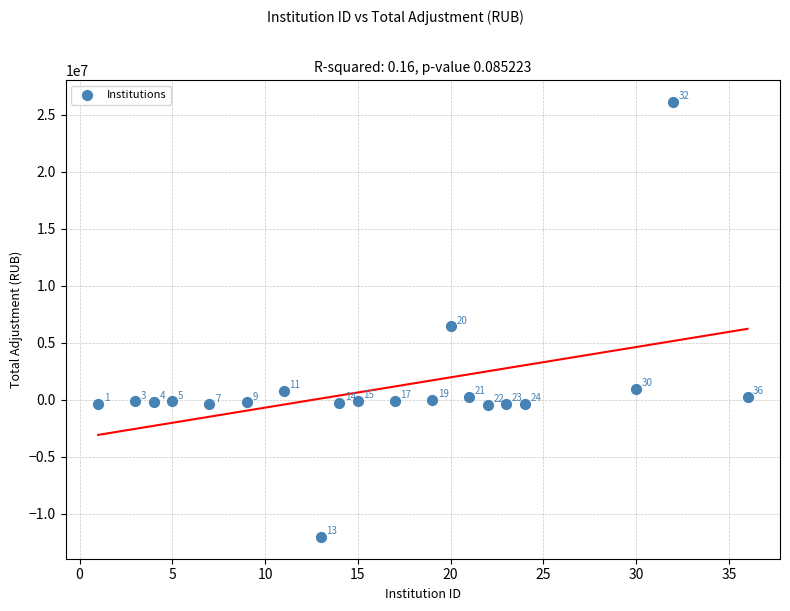

What Y value in the scatter plot is closest to 7052931?

6447514